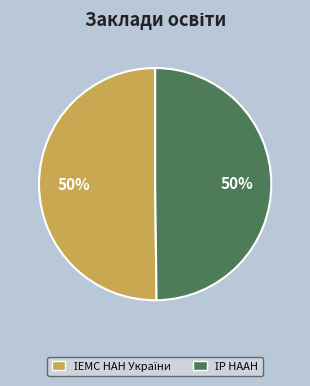

To the nearest percent, what is the average slice percentage?

50%